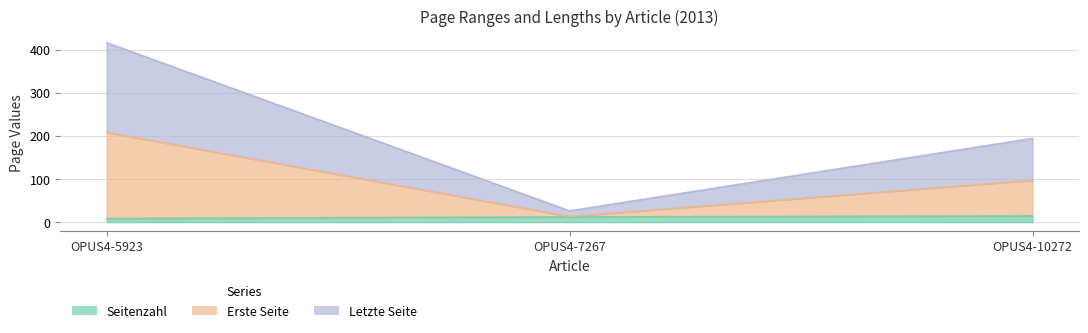

The Erste Seite series shows 45 at OPUS4-5923. True or false?

False